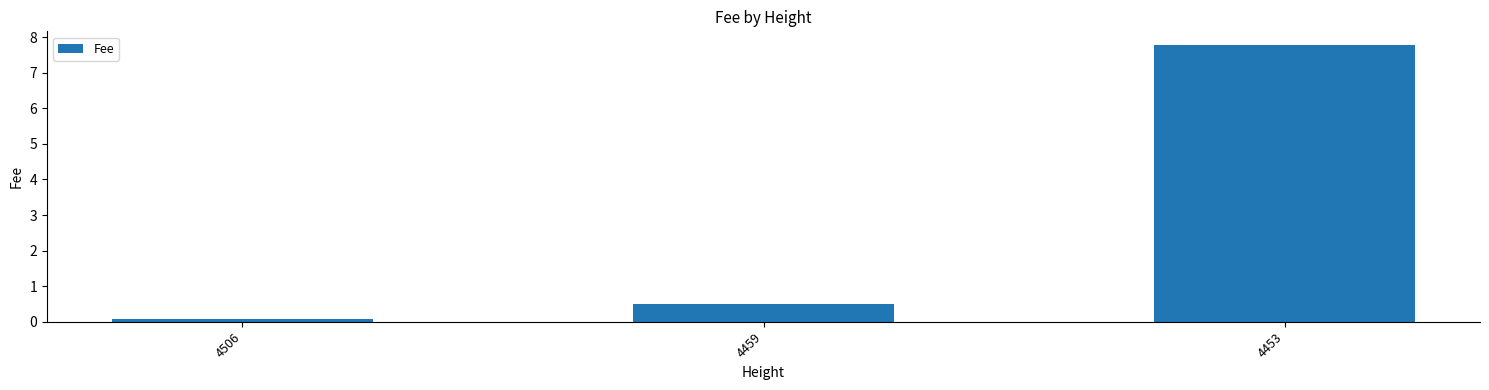

Is it true that the value at 4506 is 0.1?

True